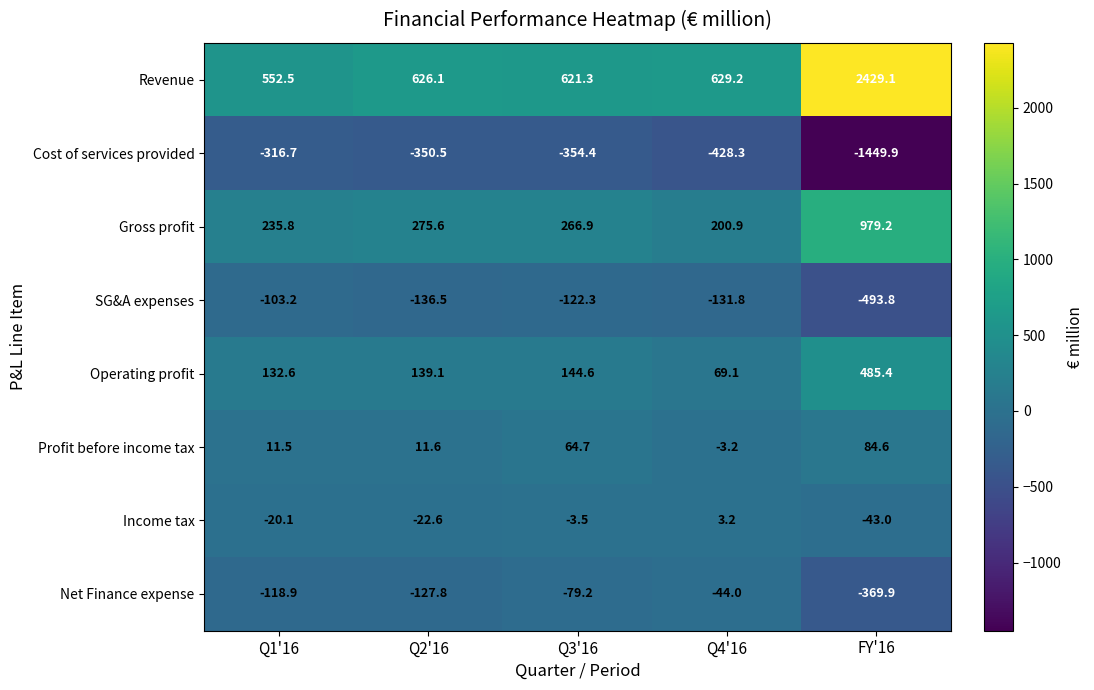

Where is SG&A expenses nearest to the value -298?

Q2'16